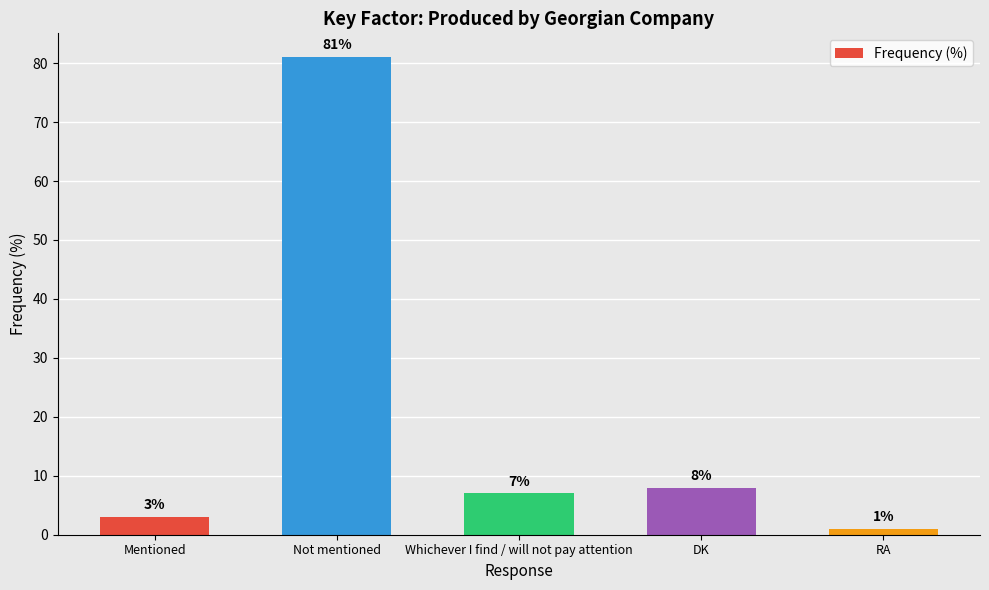

Reading left to right, what are all the values shown in this chart?

Mentioned=3	Not mentioned=81	Whichever I find / will not pay attention=7	DK=8	RA=1